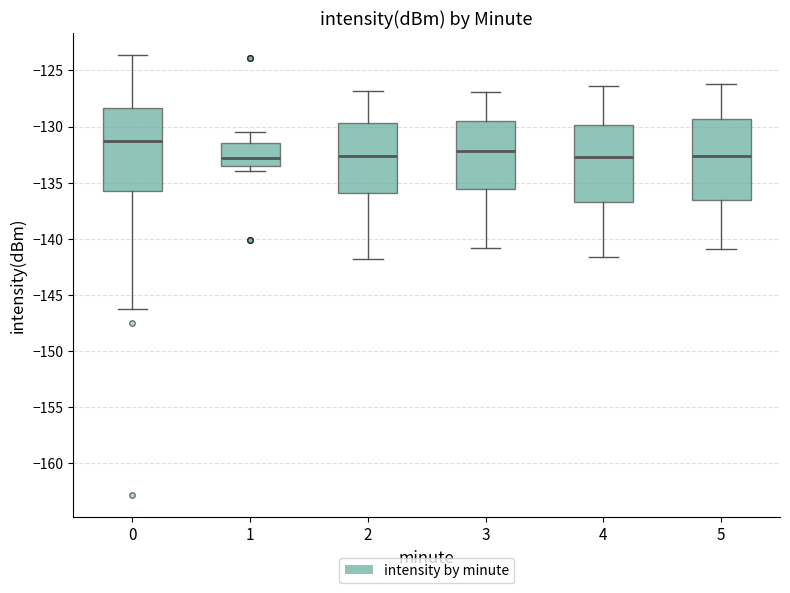

Reading left to right, transcribe this box plot: for each box, give where its median line is, the range the box spans, and where its two whiskers end, as read against the y-axis. The values are not printed on the chart, so give them approximately, as read against the axis.

0: median -131.5, box -135.5 to -128.5, whiskers -146.0 to -123.5
1: median -133.0, box -133.5 to -131.5, whiskers -134.0 to -130.5
2: median -132.5, box -136.0 to -129.5, whiskers -142.0 to -127.0
3: median -132.0, box -135.5 to -129.5, whiskers -141.0 to -127.0
4: median -132.5, box -136.5 to -130.0, whiskers -141.5 to -126.5
5: median -132.5, box -136.5 to -129.5, whiskers -141.0 to -126.0